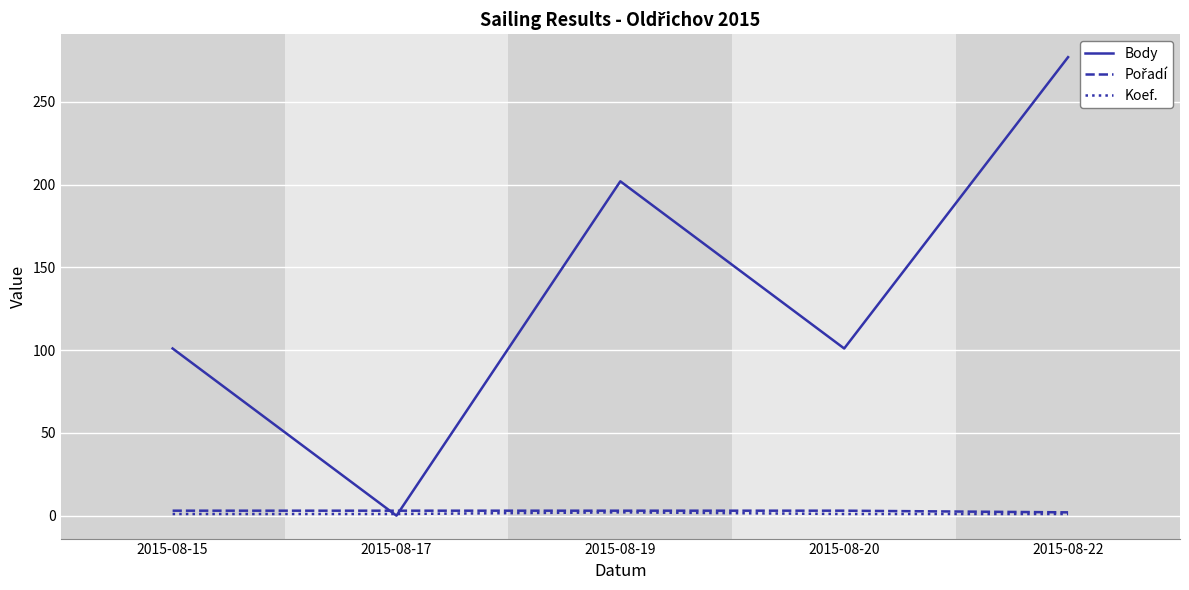

Which label corresponds to the largest value in the chart?

2015-08-22